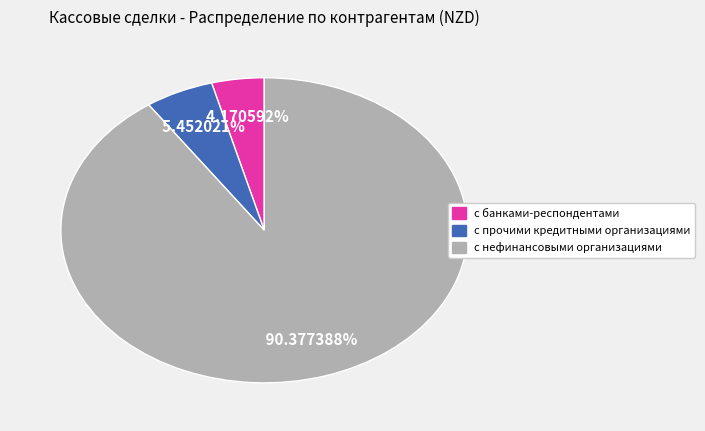

Is the sum of с нефинансовыми организациями and с банками-респондентами greater than half?

Yes